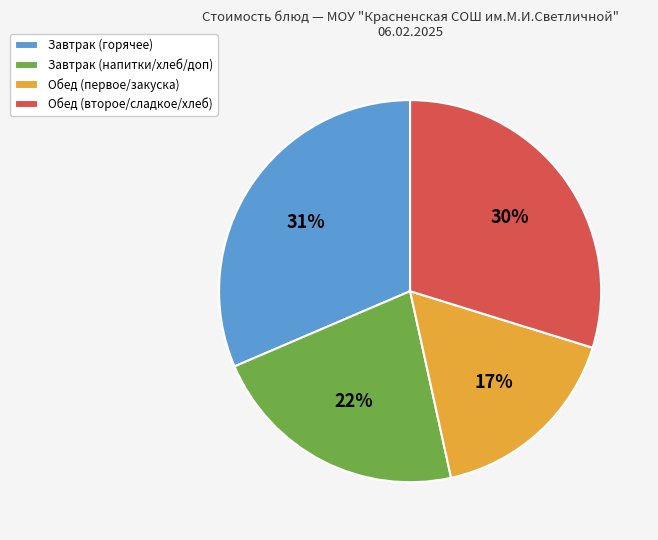

Is it true that Завтрак (горячее) is 46% of the pie?

False